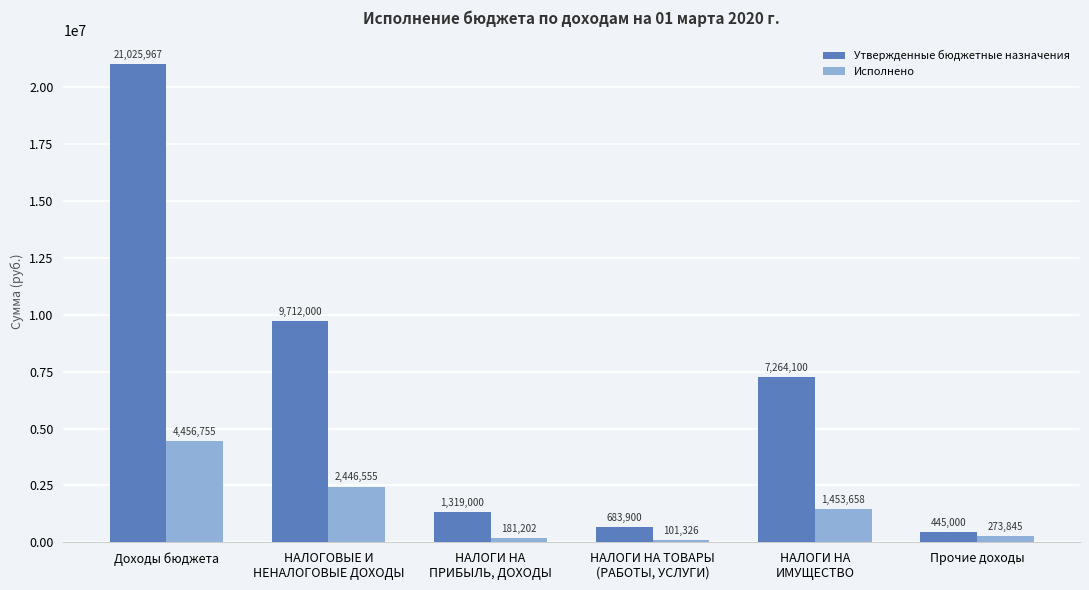

At which category does the chart reach its minimum across all series?

НАЛОГИ НА ТОВАРЫ
(РАБОТЫ, УСЛУГИ)